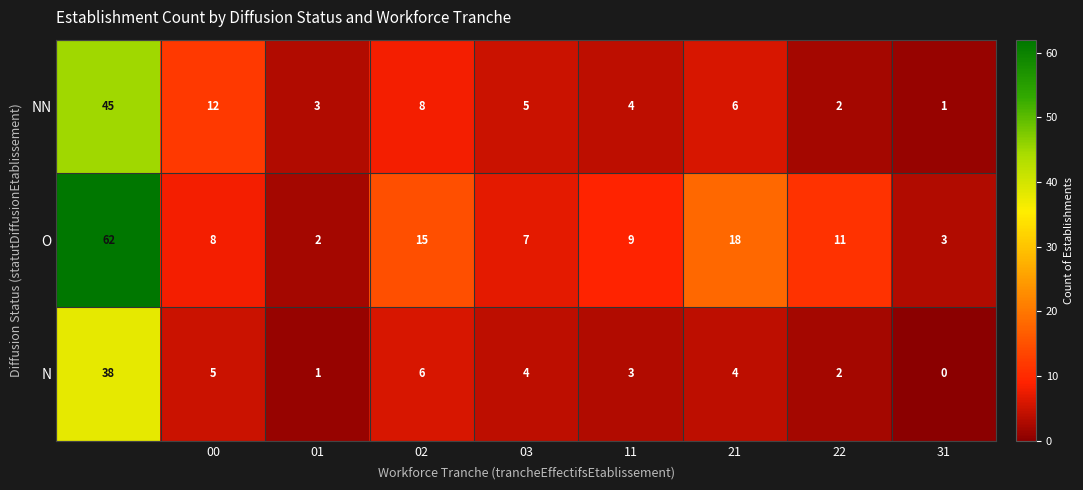

Reading left to right, transcribe all the data shown in this chart.

NN: 45	12	3	8	5	4	6	2	1
O: 62	8	2	15	7	9	18	11	3
N: 38	5	1	6	4	3	4	2	0